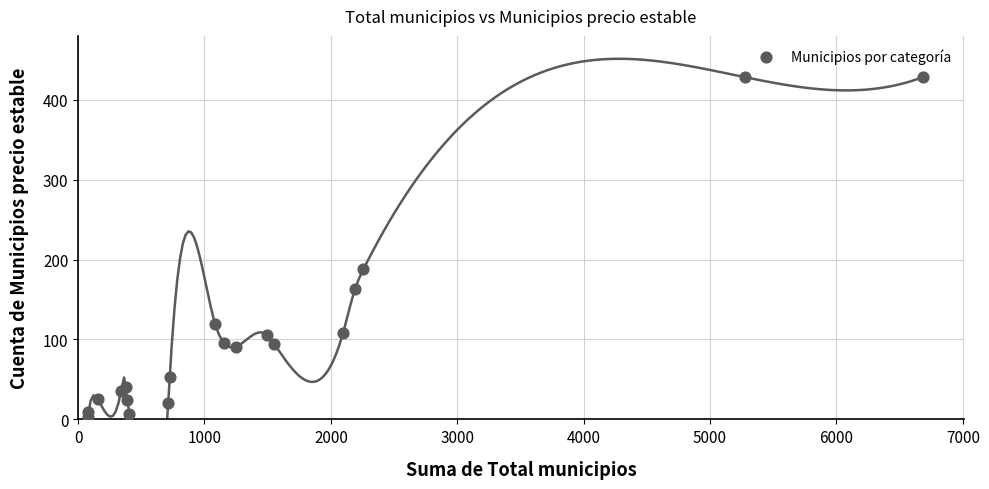

What Y value in the scatter plot is closest to 215?

188